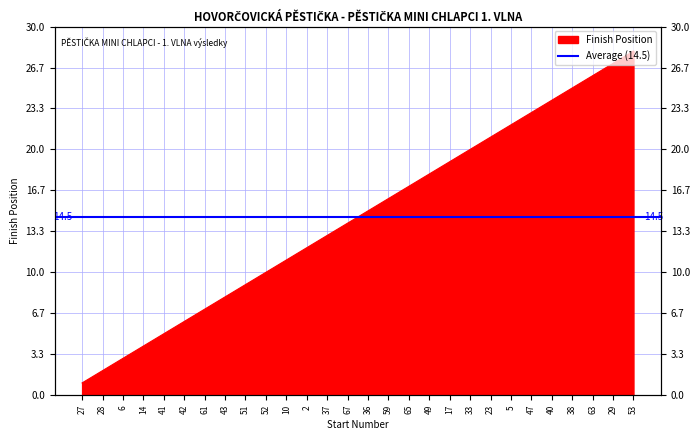

How many lines are shown in the chart?

1